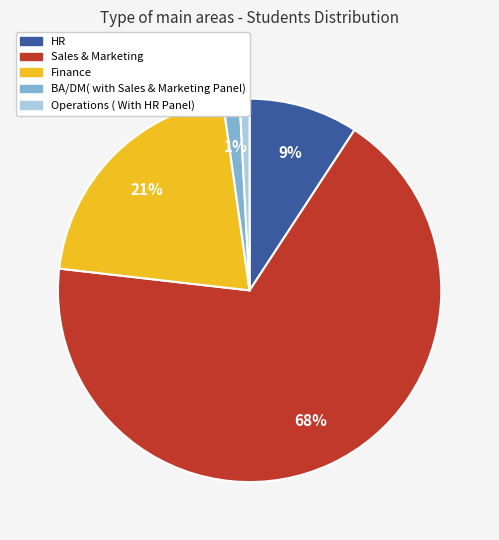

Combined, do Finance and HR account for over 50%?

No